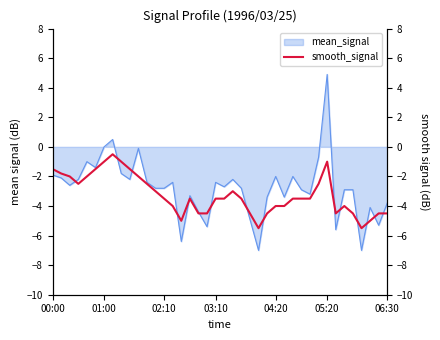

What is the difference between the values at 36 and 11?

3.0